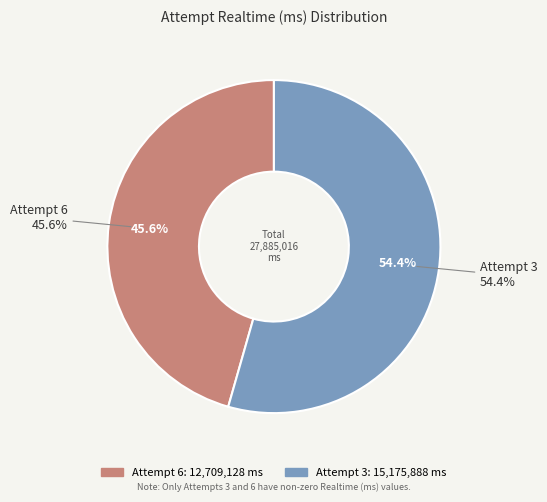

What is the change in value from Attempt 6 to Attempt 3?

+2466760